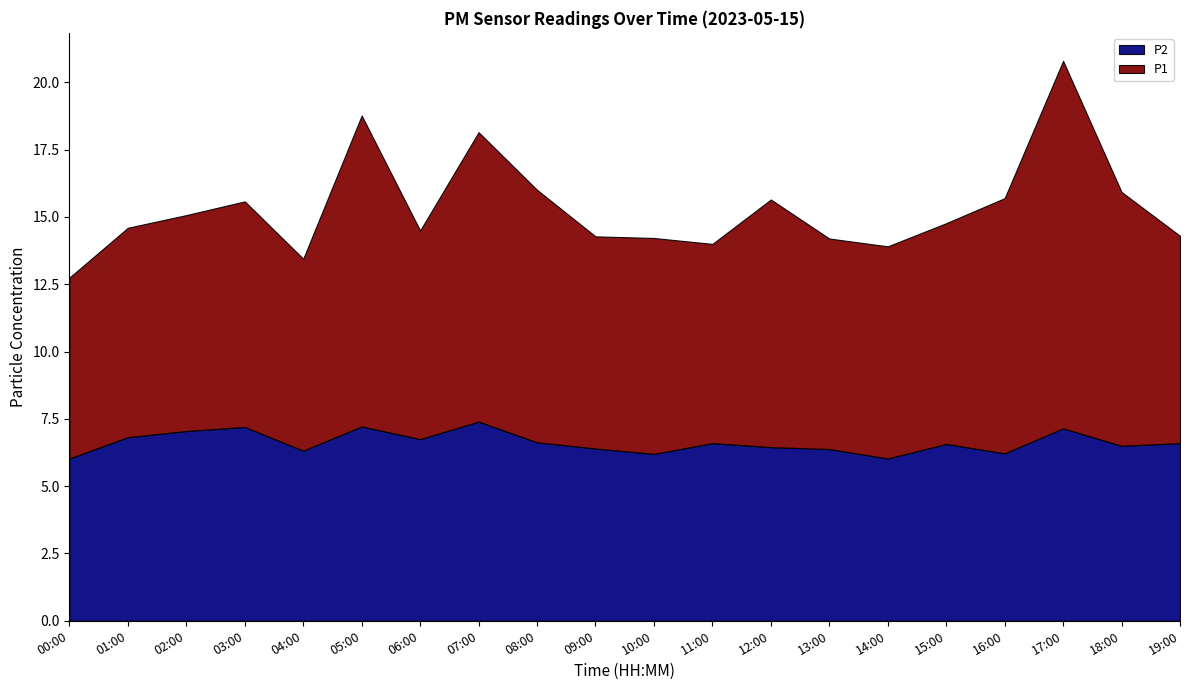

What is the total value across all series at 12:00?

15.6